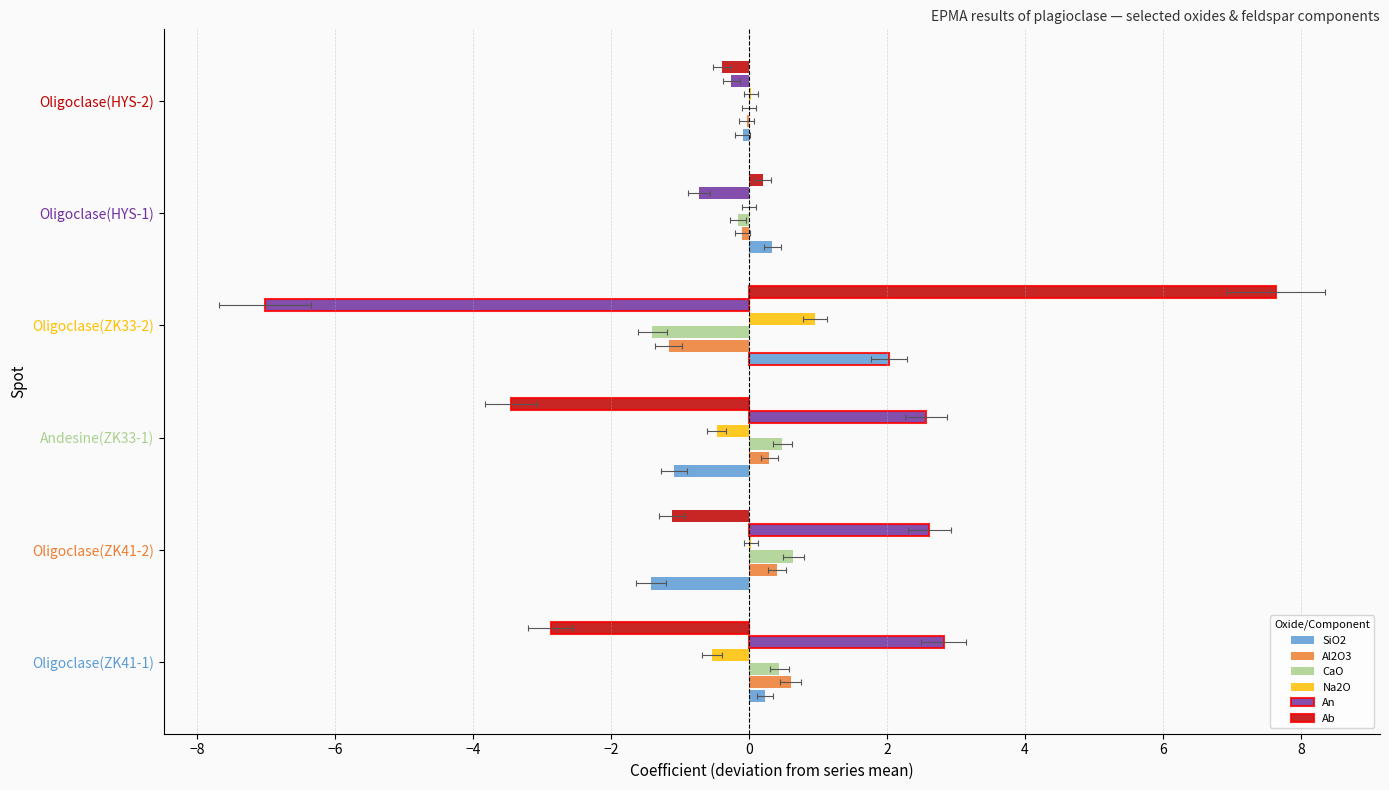

Are the bars grouped side by side (vs. stacked)?

Yes